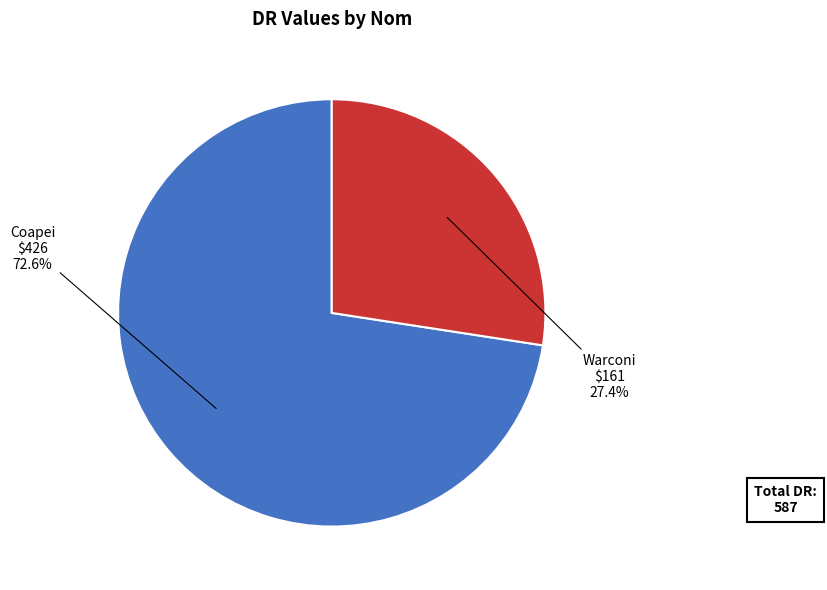

Which slice is the largest?

Coapei